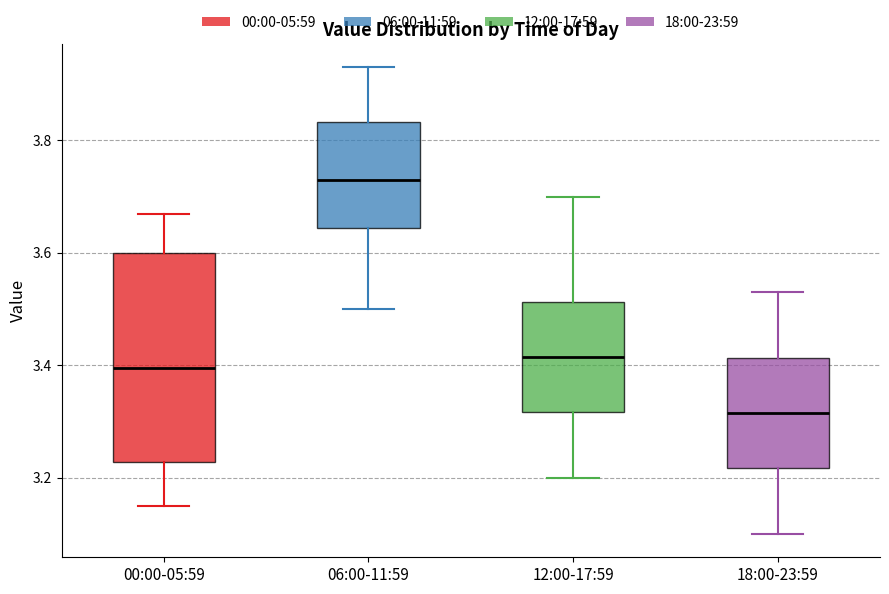

Which box has the lowest median line?

18:00-23:59